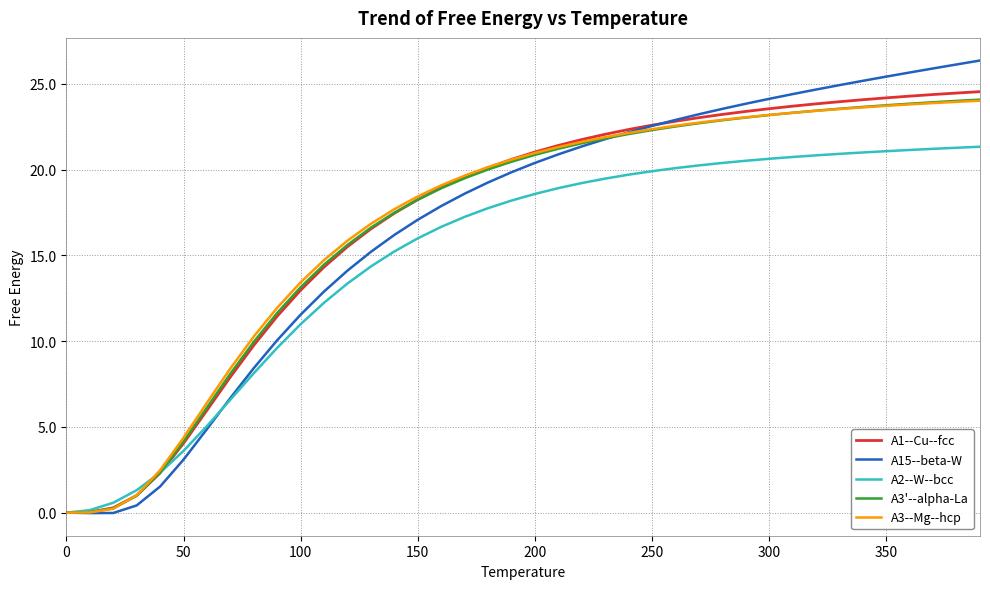

Which series has the widest spread of values?

A15--beta-W